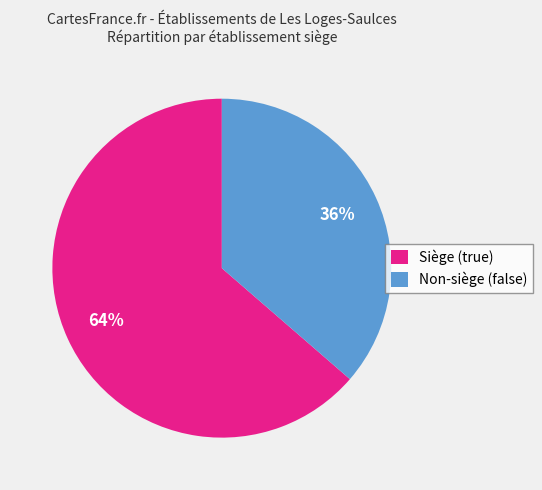

To the nearest percent, what is the average slice percentage?

50%